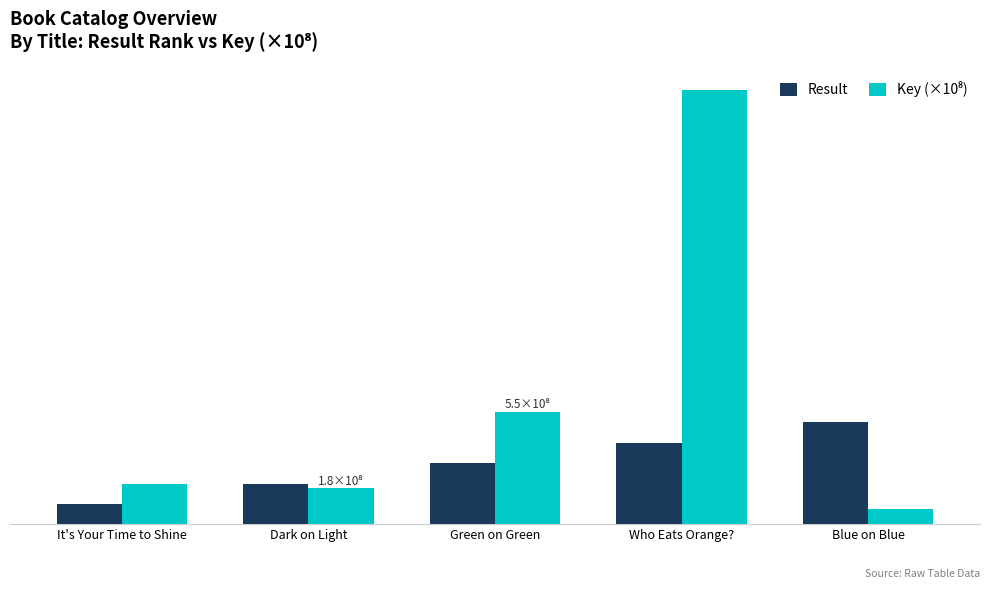

Are the bars grouped side by side (vs. stacked)?

Yes